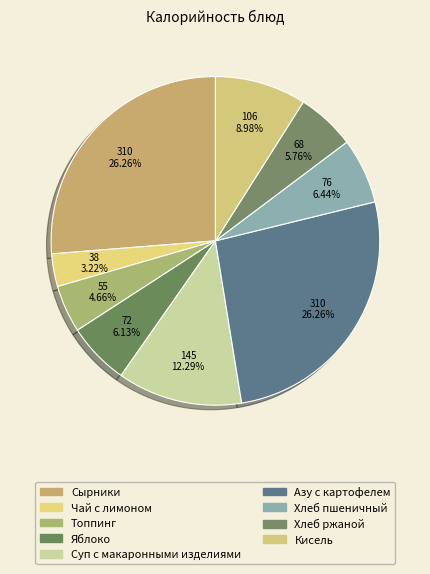

To the nearest percent, what is the difference between the largest and smallest slice percentages?

23%